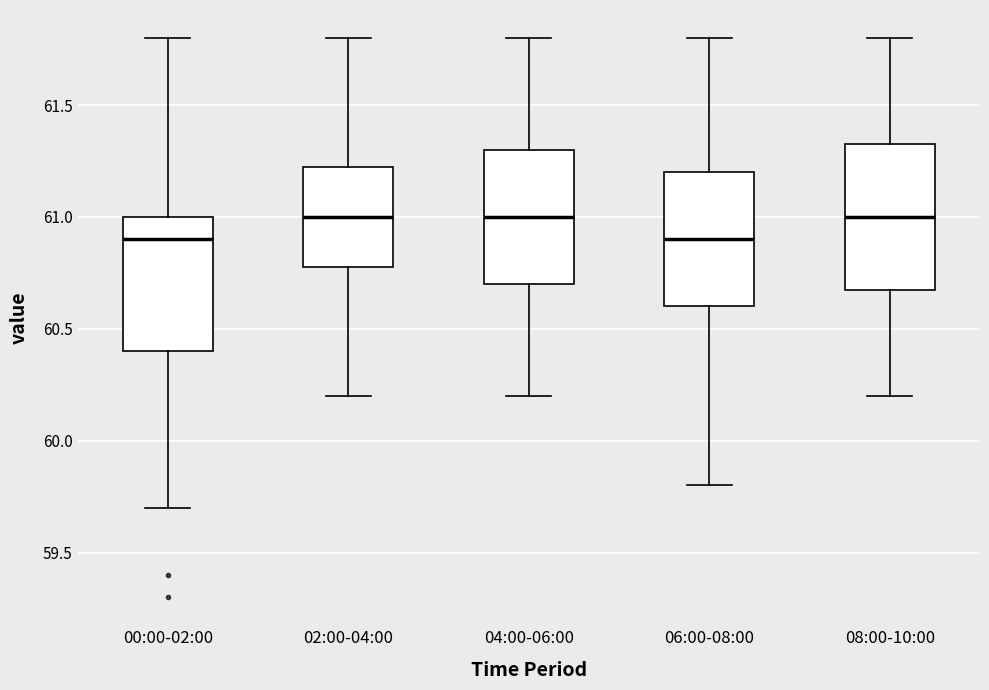

Where is the upper edge of the box for 04:00-06:00 on the y-axis? The values are not printed on the chart, so give them approximately, as read against the axis.

61.30